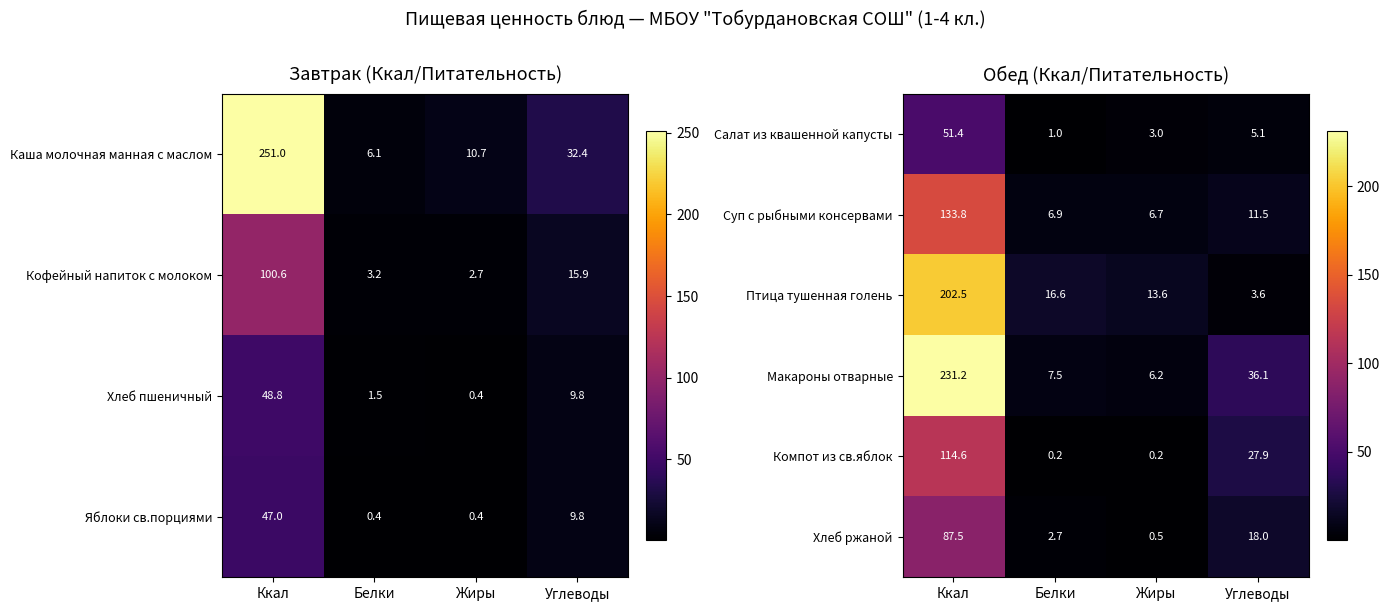

What is the average value of the Хлеб ржаной series?

27.2